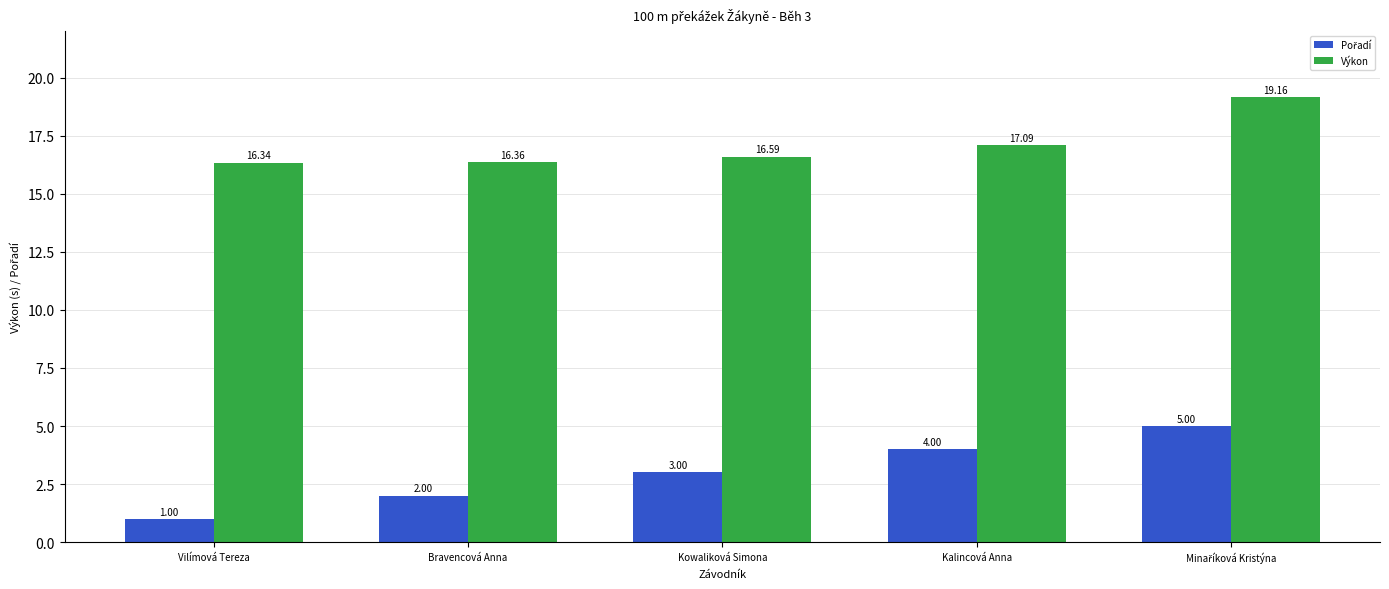

What is the spread (max minus min) of values at Vilímová Tereza?

15.3